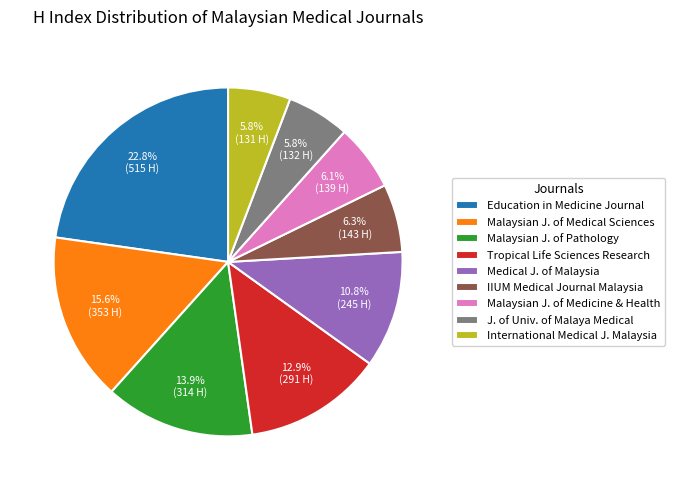

What percentage do J. of Univ. of Malaya Medical and Malaysian J. of Medical Sciences together represent?

21.4%